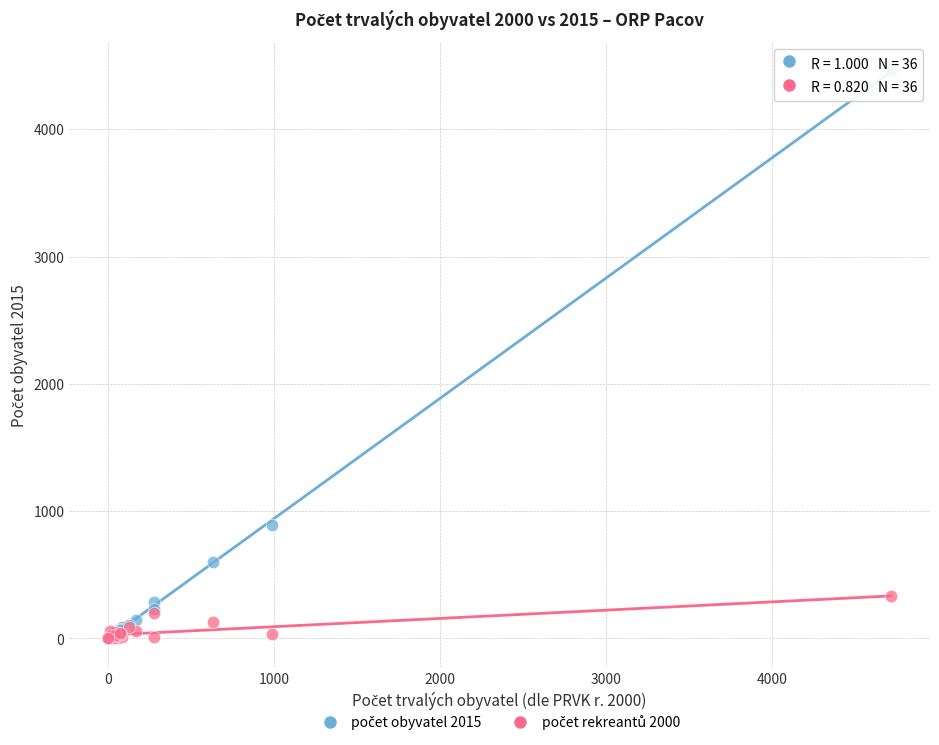

Across all series, what Y value is closest to 2229?

890